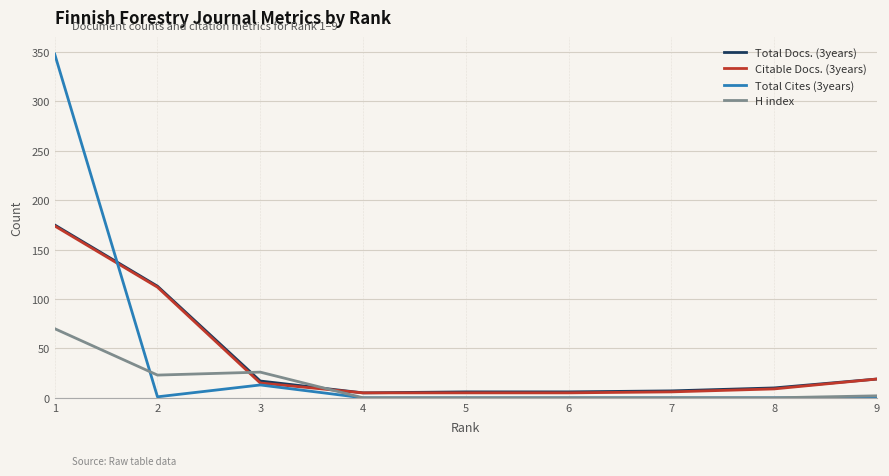

Between 3 and 8, which series saw the biggest shift?

H index